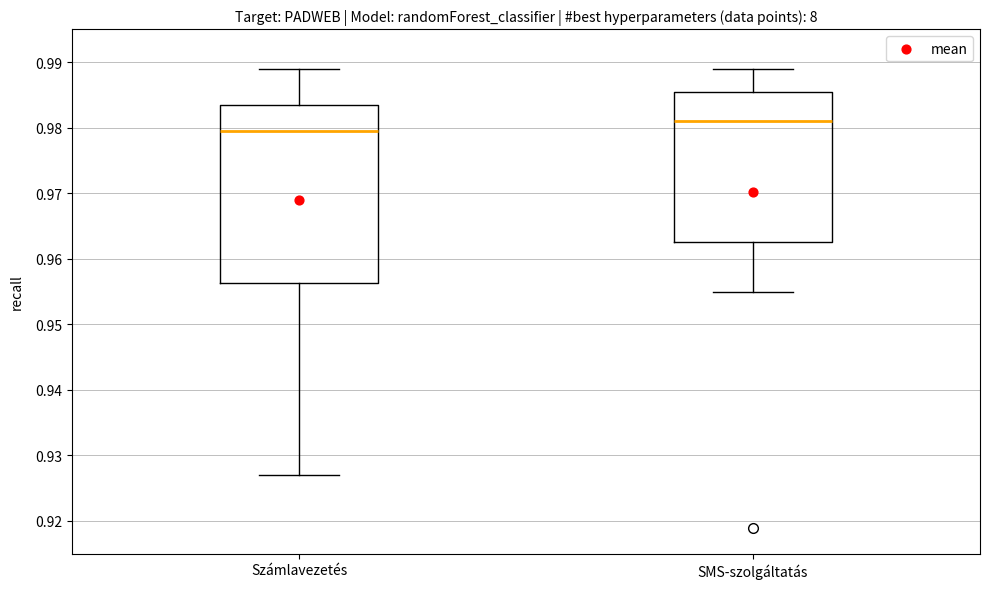

Which box's median line is the lowest?

Számlavezetés